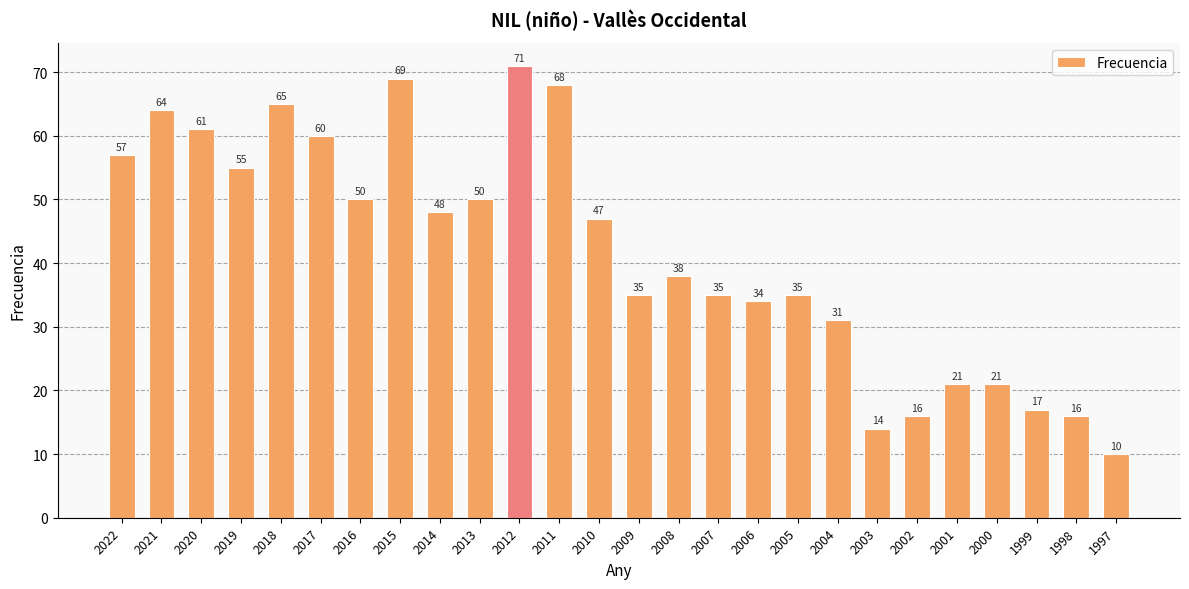

What is the difference between the maximum and minimum values?

61